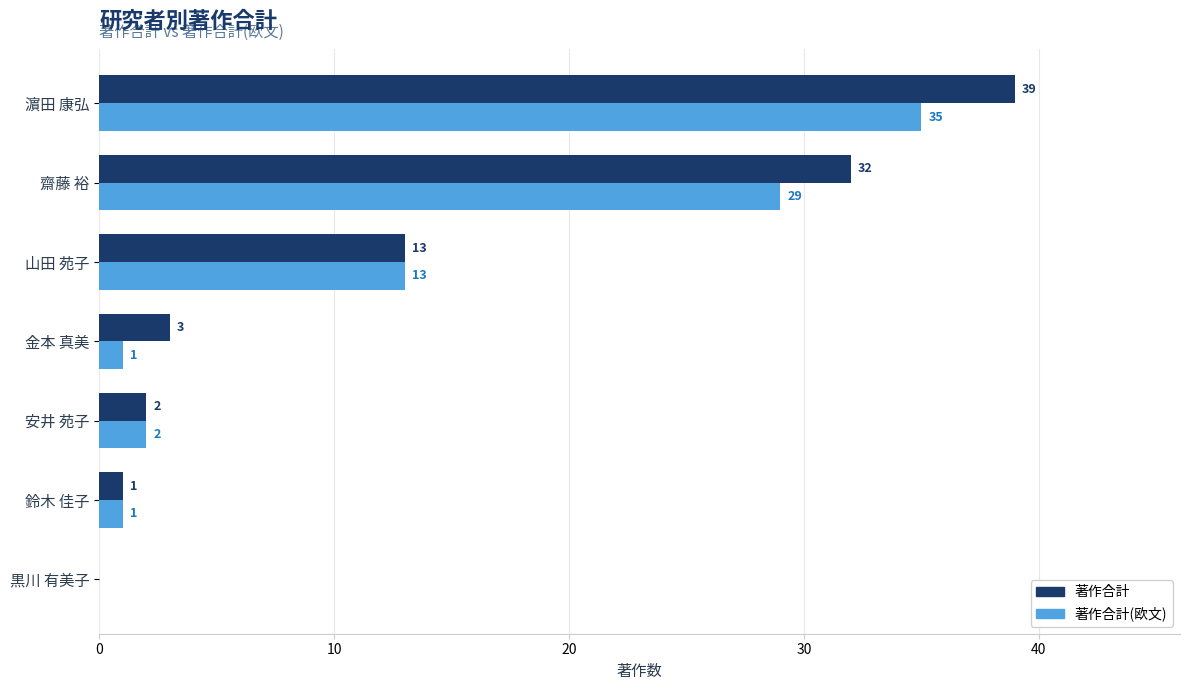

Which label corresponds to the largest value in the chart?

濵田 康弘